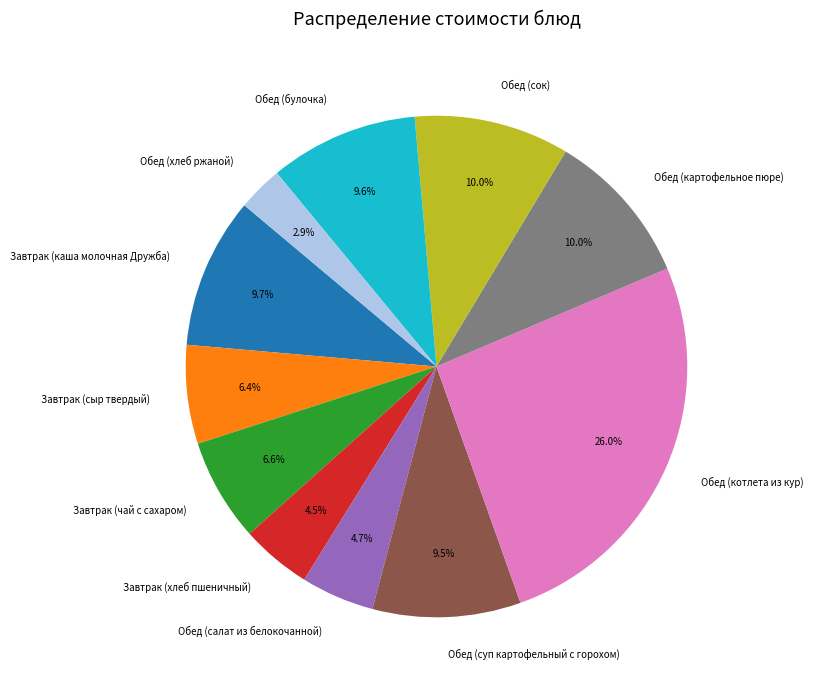

Between Завтрак (чай с сахаром) and Завтрак (хлеб пшеничный), which is larger?

Завтрак (чай с сахаром)